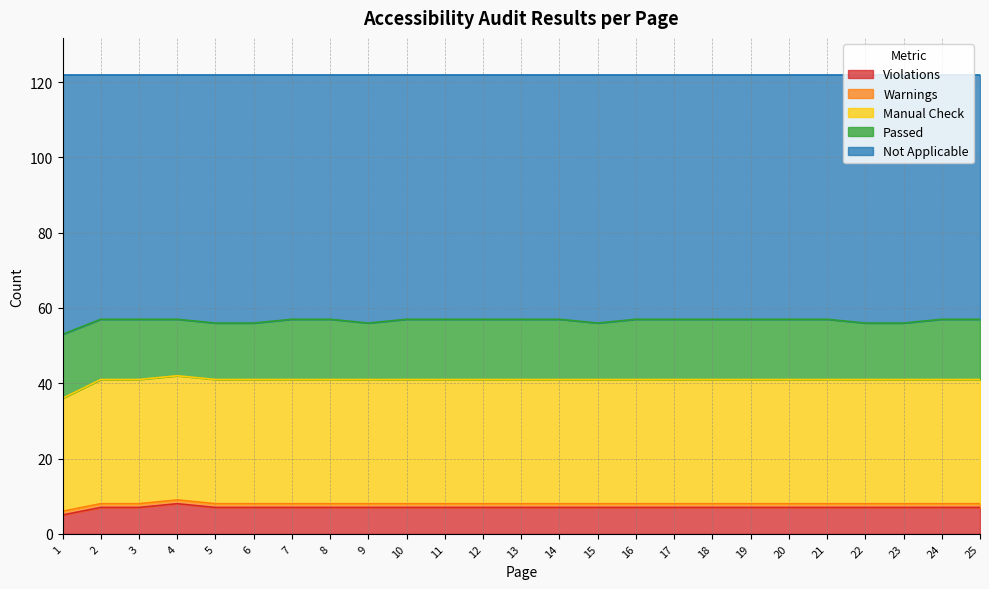

Is the value of Not Applicable at 6 greater than the value of Violations at 25?

Yes